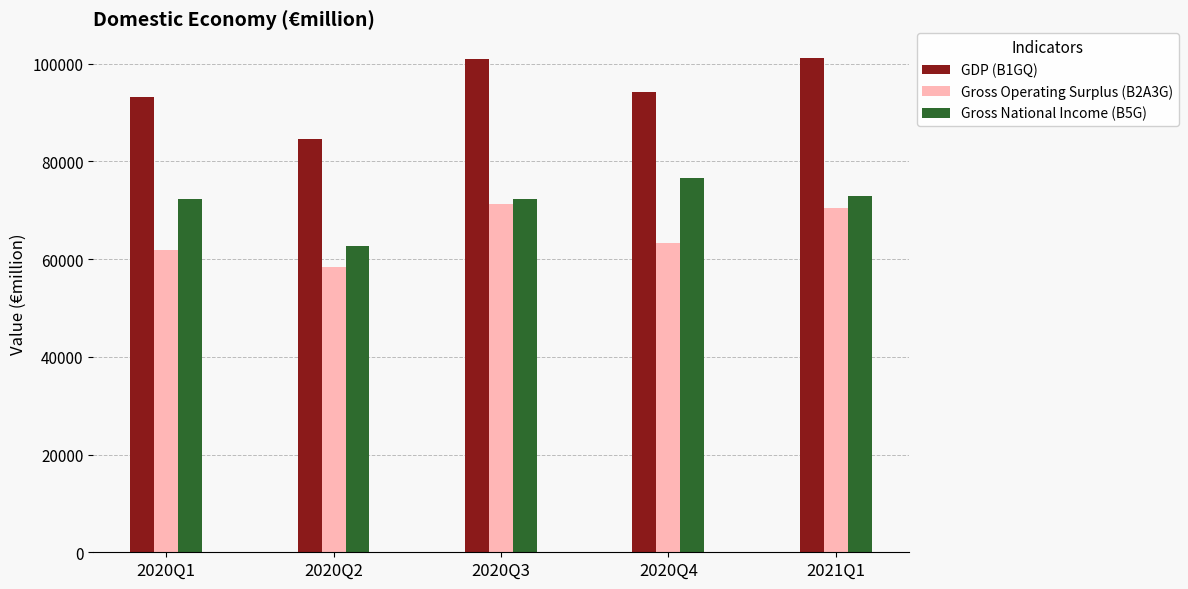

What is the value of the Gross Operating Surplus (B2A3G) bar at the 3rd from the left?

71209.8